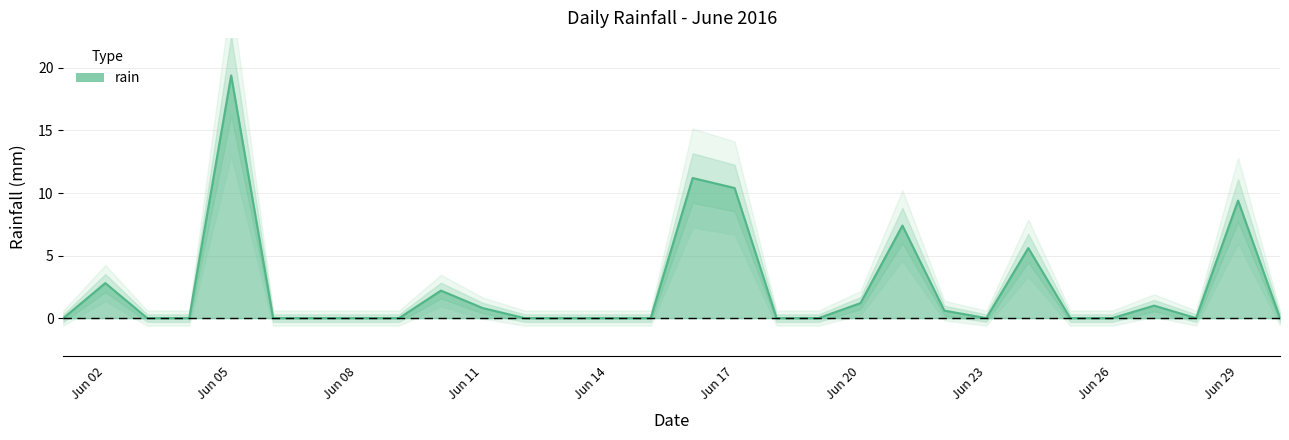

Count the number of values greater than 0.

12